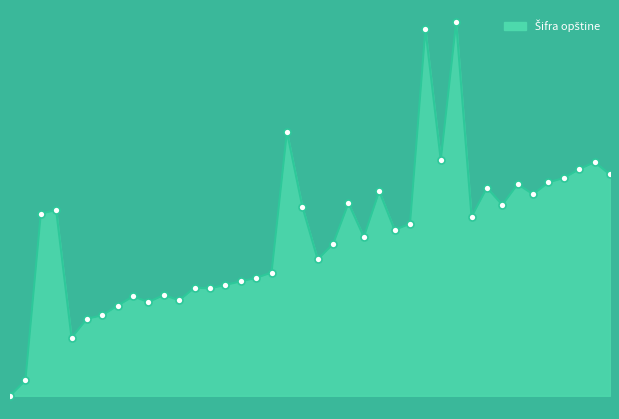

Is this an area chart (filled region under the line)?

Yes